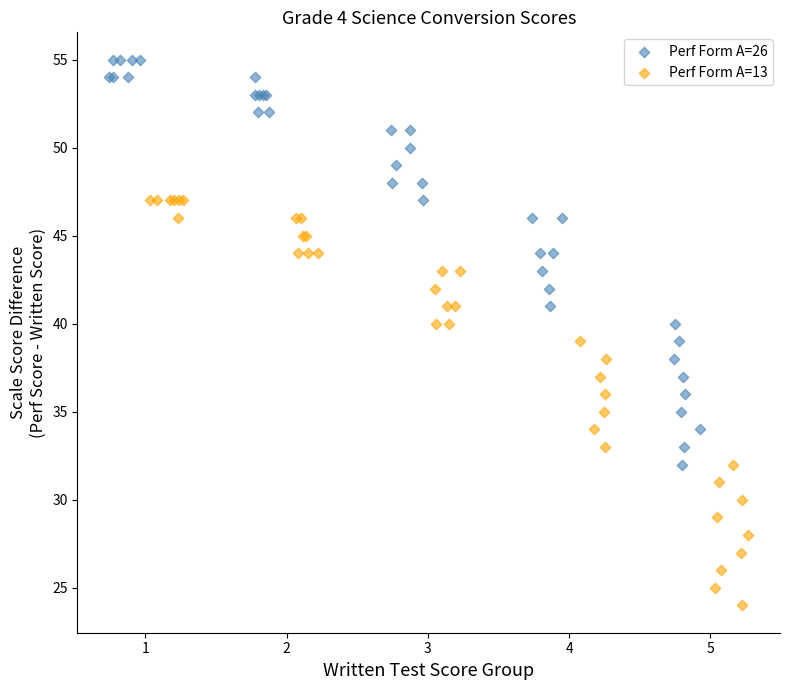

Which series contains the highest Y value?

Perf Form A=26